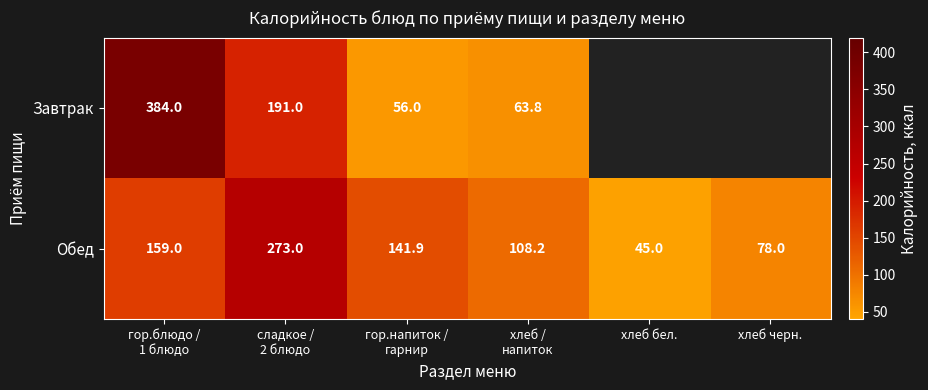

How many series are shown in this chart?

2